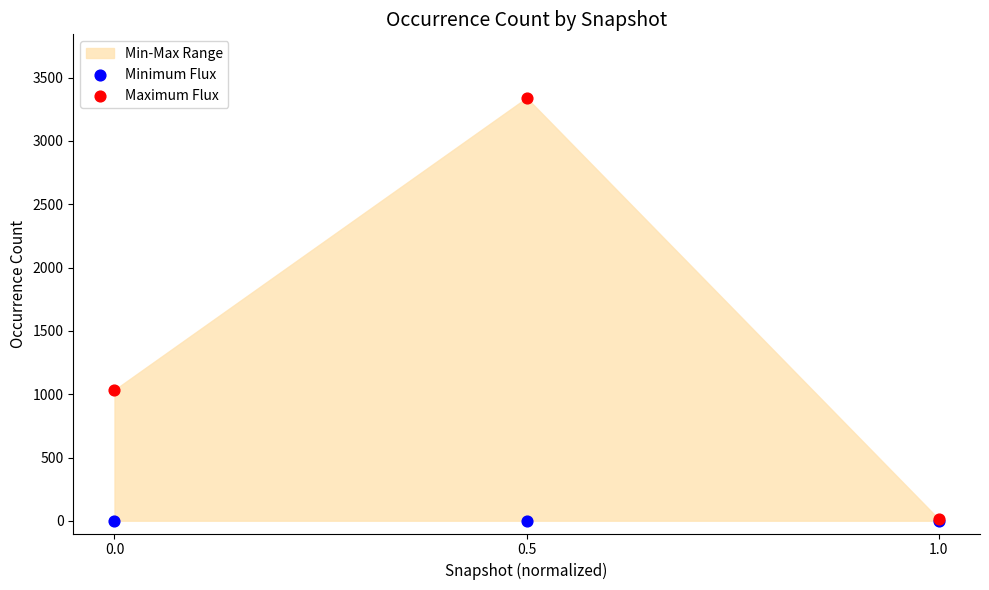

In the Maximum Flux series, what Y value is closest to 1677?

1034